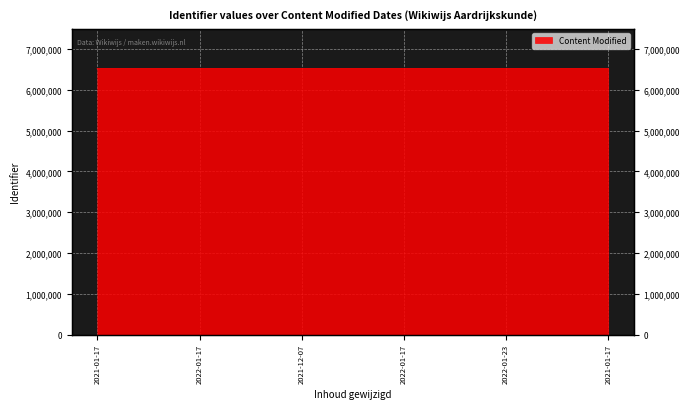

What is the difference between the second highest and minimum values?

6